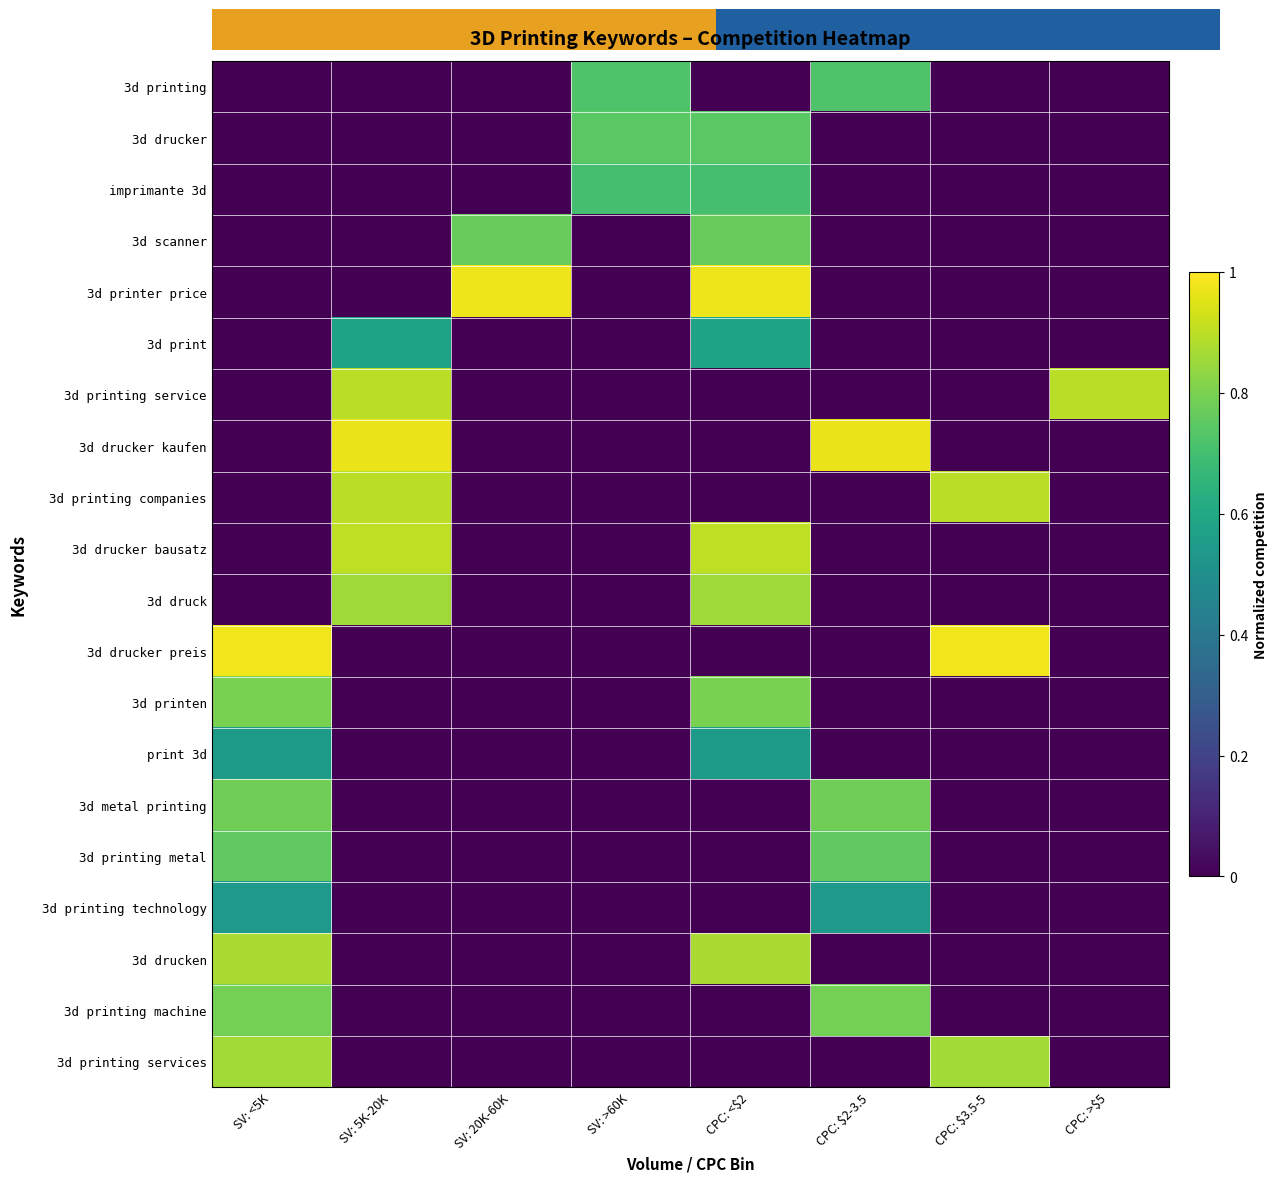

How many categories are shown in the chart?

8